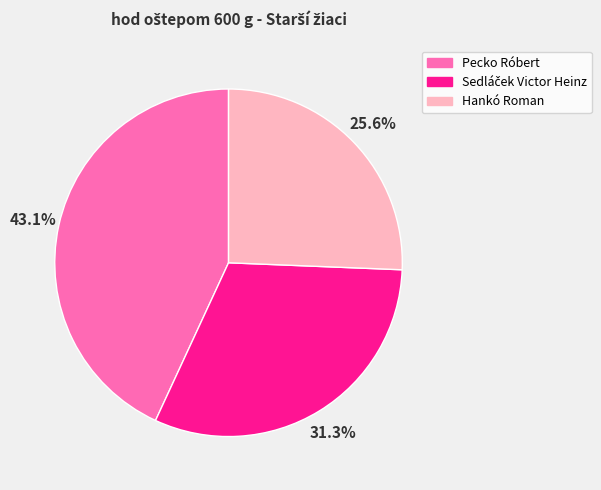

What is the largest slice in the pie chart?

Pecko Róbert